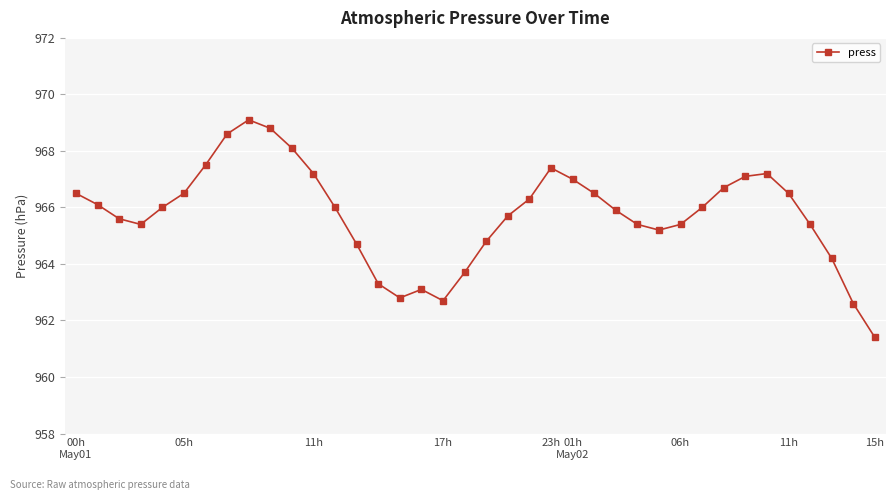

How many points are higher than both their immediate neighbors (excluding endpoints)?

4